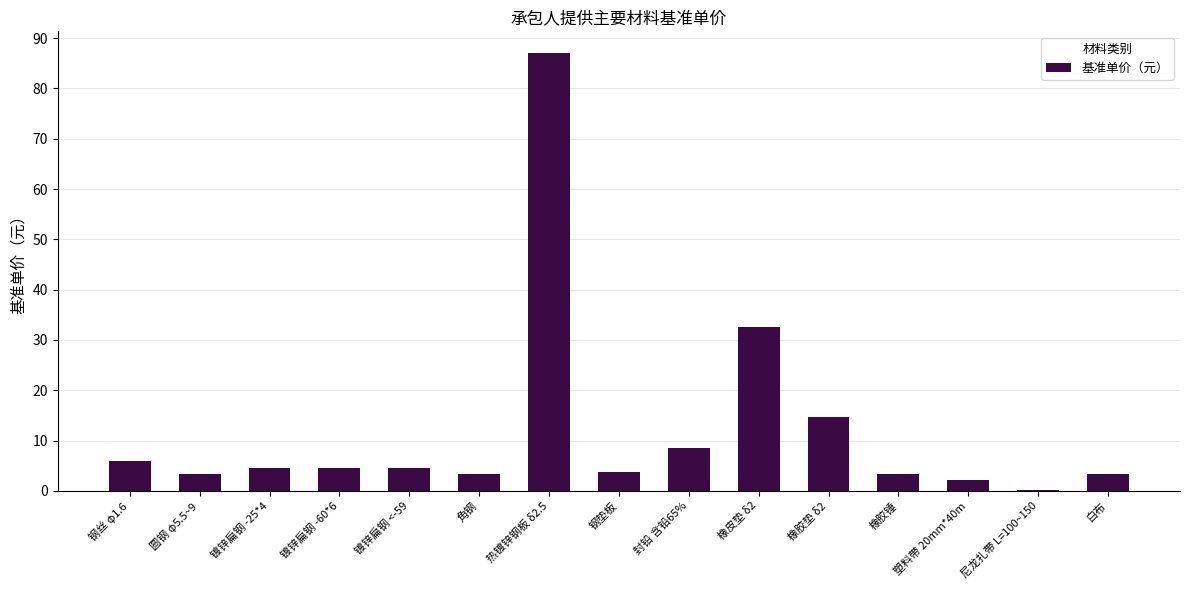

What is the sum of all values?

182.1